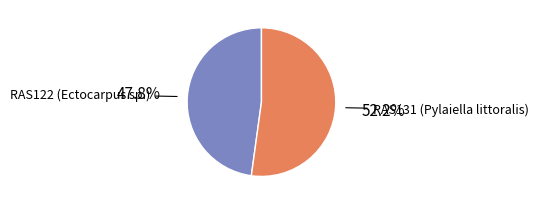

What is the ratio of the value at RAS122 (Ectocarpus sp.) to the value at RAS131 (Pylaiella littoralis)?

0.9